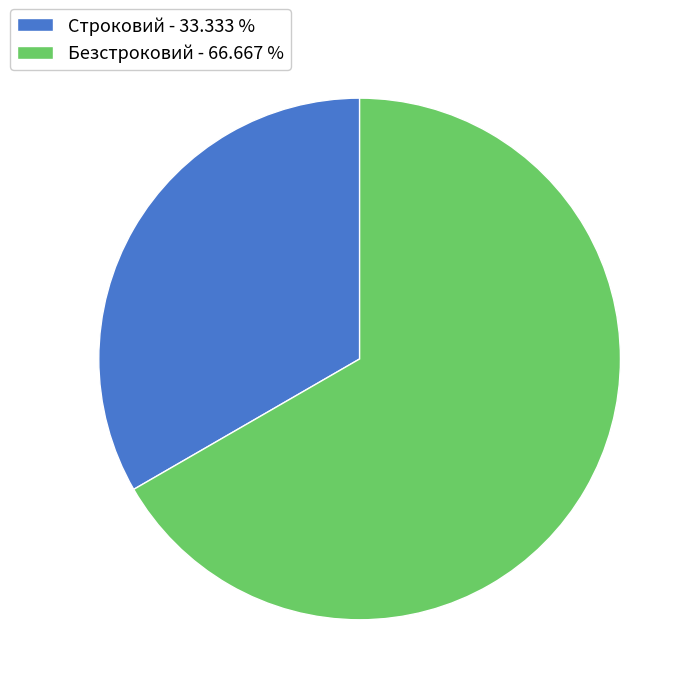

The Строковий slice represents 33% of the pie. True or false?

True